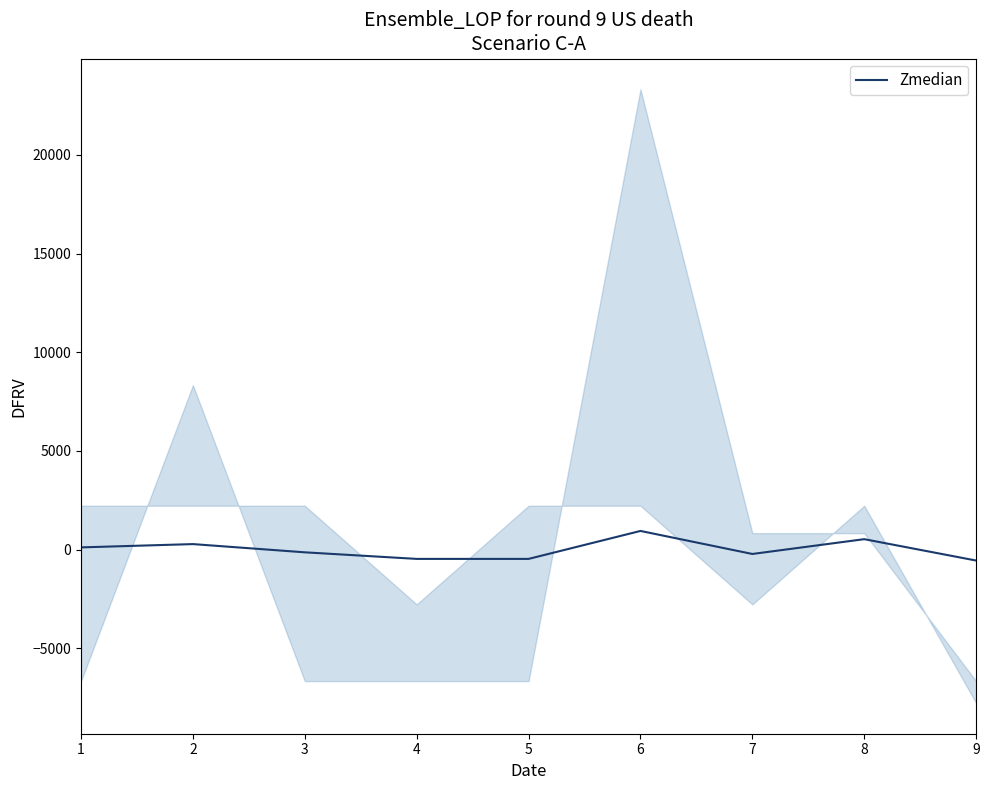

How many values are above zero?

4